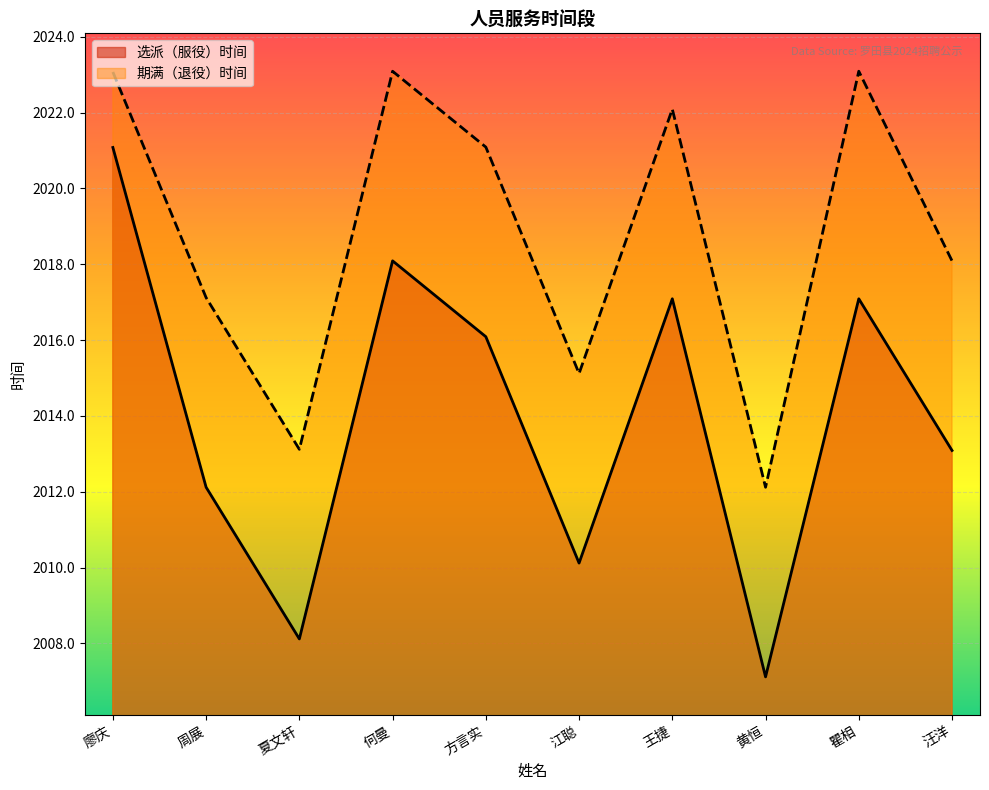

What position from the left is 何曼?

4